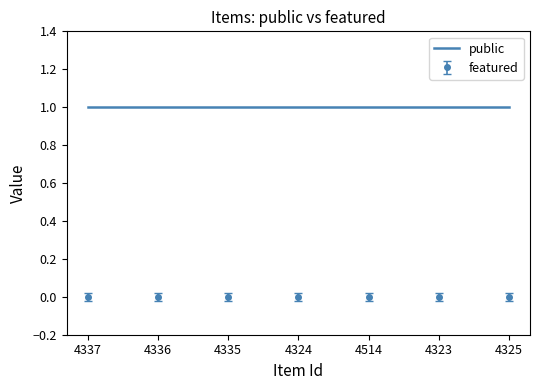

List the series in order of their peak value, lowest first.

featured, public